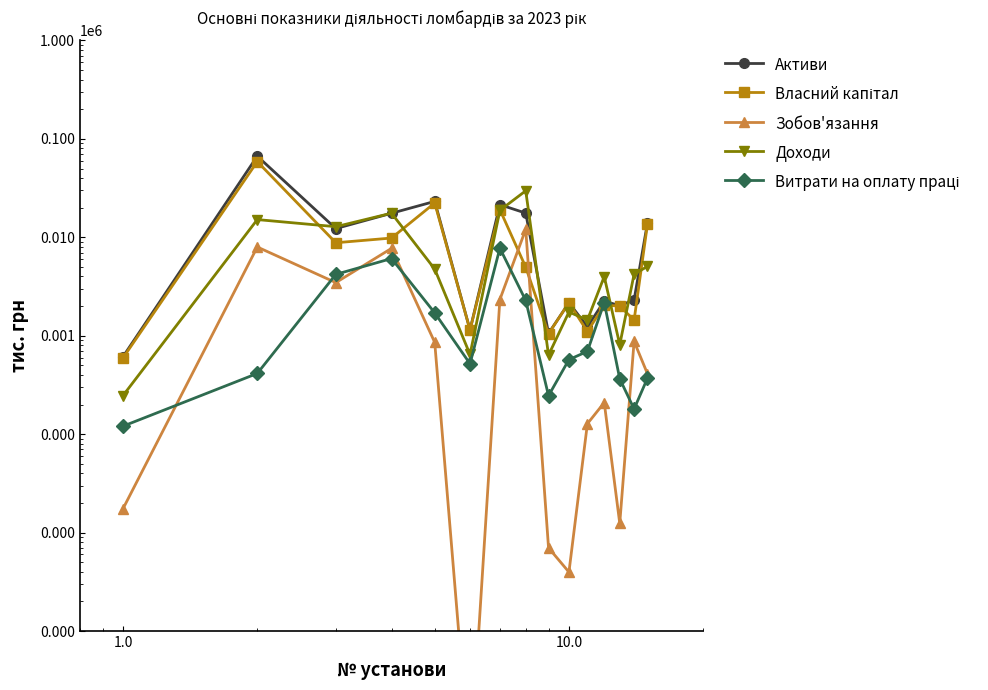

True or false: Власний капітал and Зобов'язання cross at least once.

True